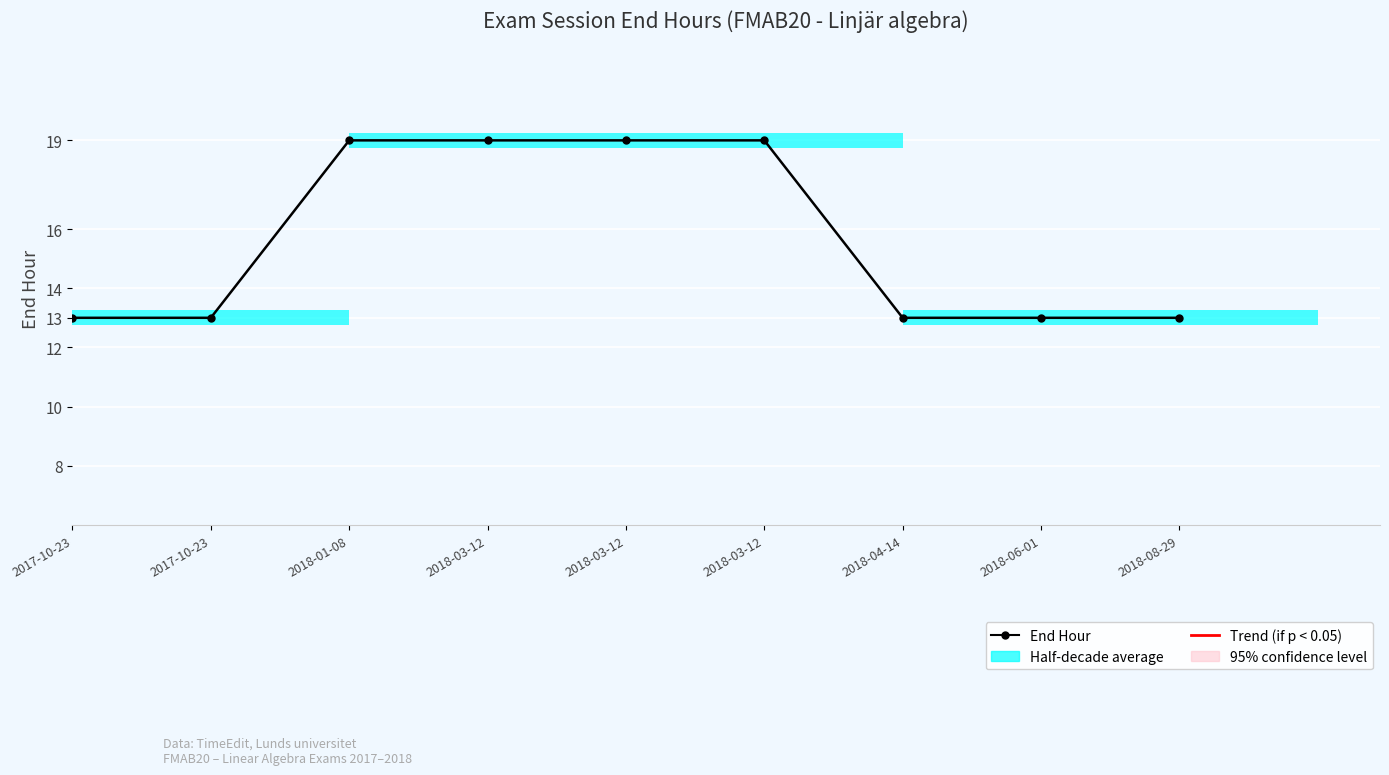

What is the maximum value shown in the chart?

19